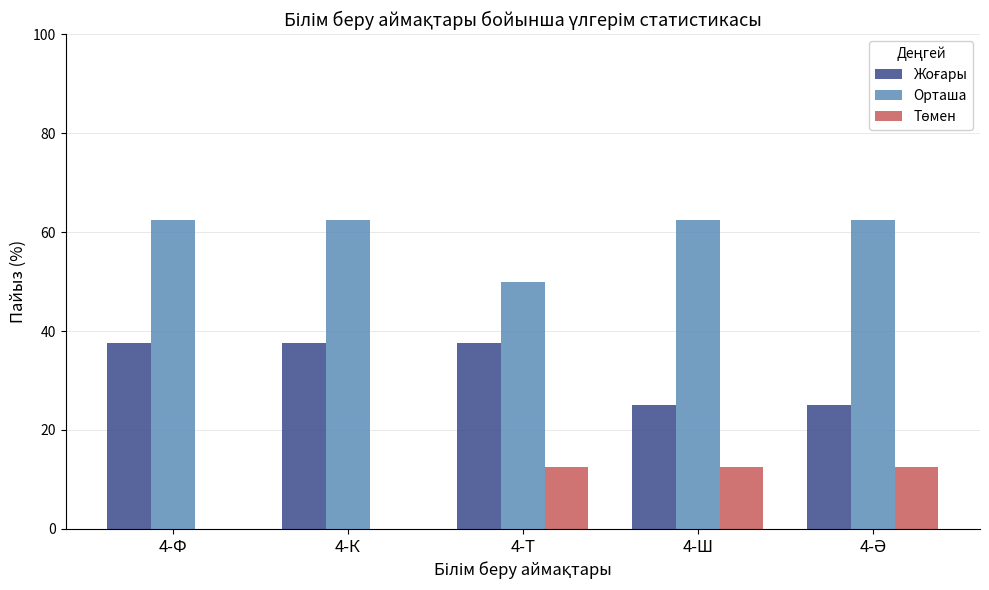

Which series has the largest total across all categories?

Орташа